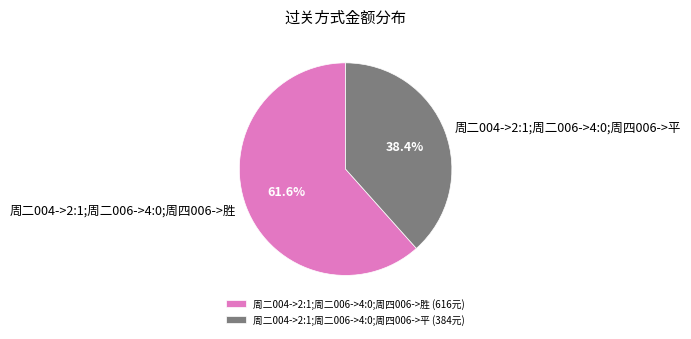

Is it true that 周二004->2:1;周二006->4:0;周四006->平 is 31% of the pie?

False